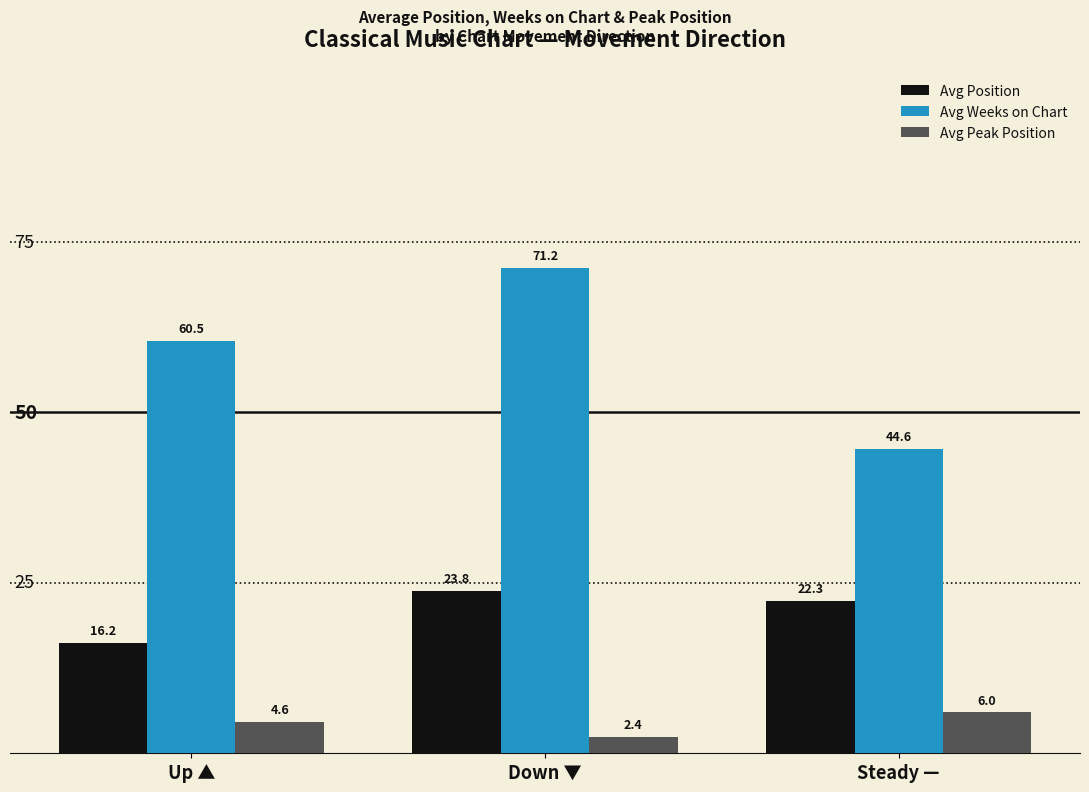

List the series in order of their peak value, highest first.

Avg Weeks on Chart, Avg Position, Avg Peak Position